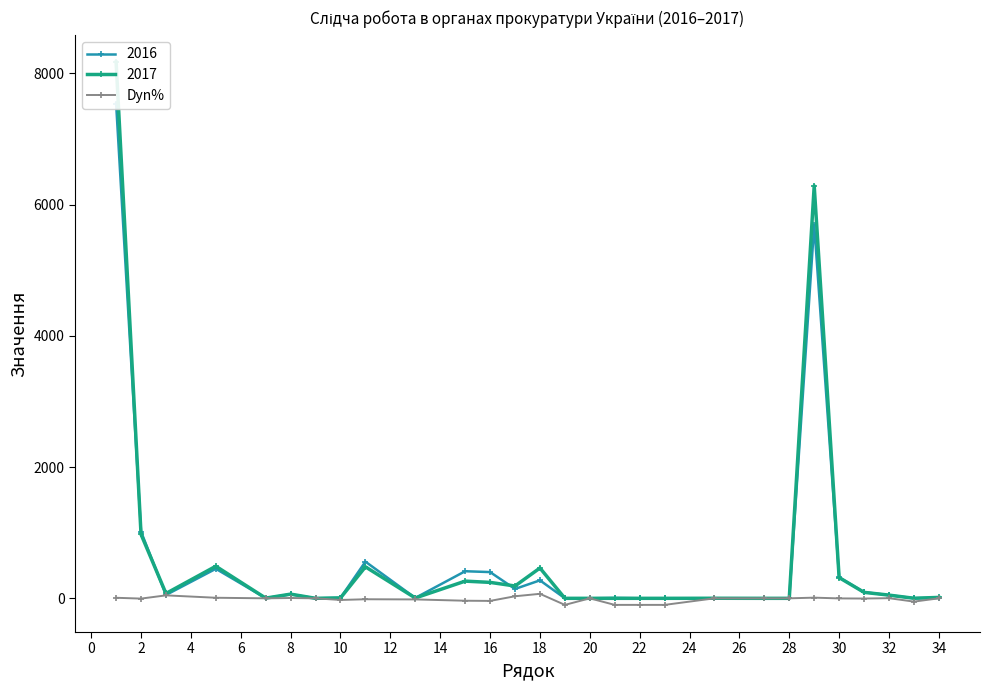

True or false: Dyn% has more than 1 points higher than both neighbors.

True